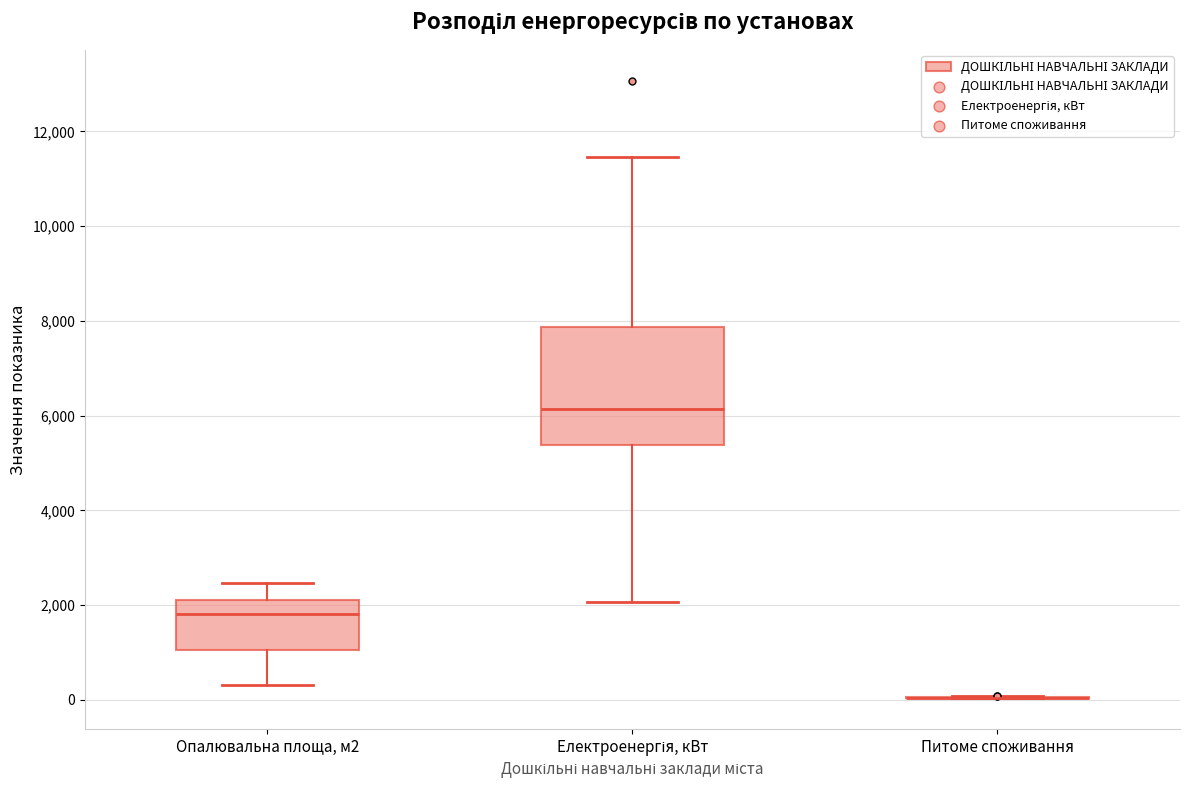

Reading left to right, transcribe this box plot: for each box, give where its median line is, the range the box spans, and where its two whiskers end, as read against the y-axis. The values are not printed on the chart, so give them approximately, as read against the axis.

Опалювальна площа, м2: median 1800, box 1000 to 2200, whiskers 400 to 2400
Електроенергія, кВт: median 6200, box 5400 to 7800, whiskers 2000 to 11400
Питоме споживання: box collapsed to a line at 0, whiskers 0 to 0